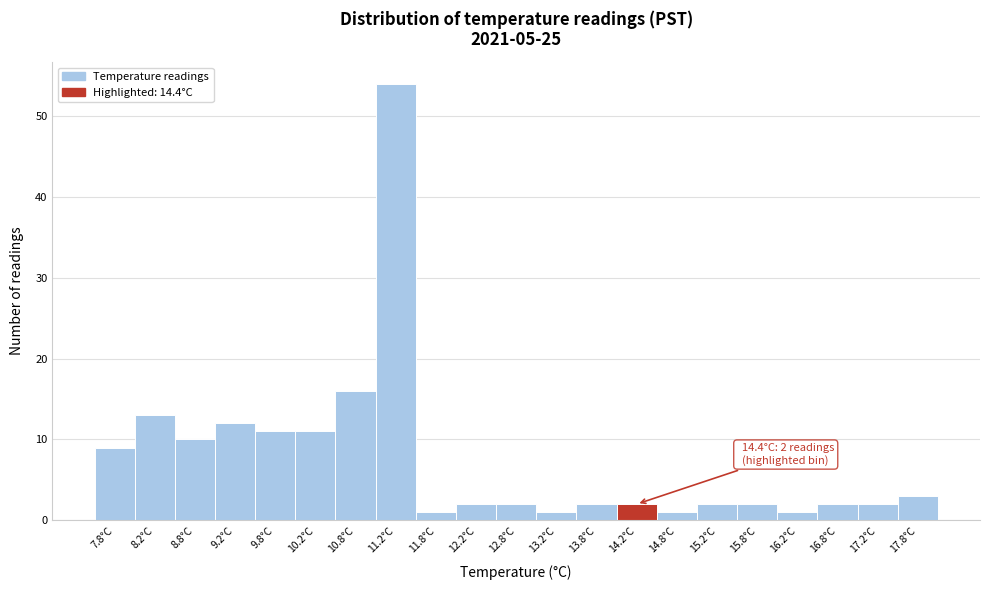

Reading right to left, transcribe all the data shown in this chart.

3	2	2	1	2	2	1	2	2	1	2	2	1	54	16	11	11	12	10	13	9